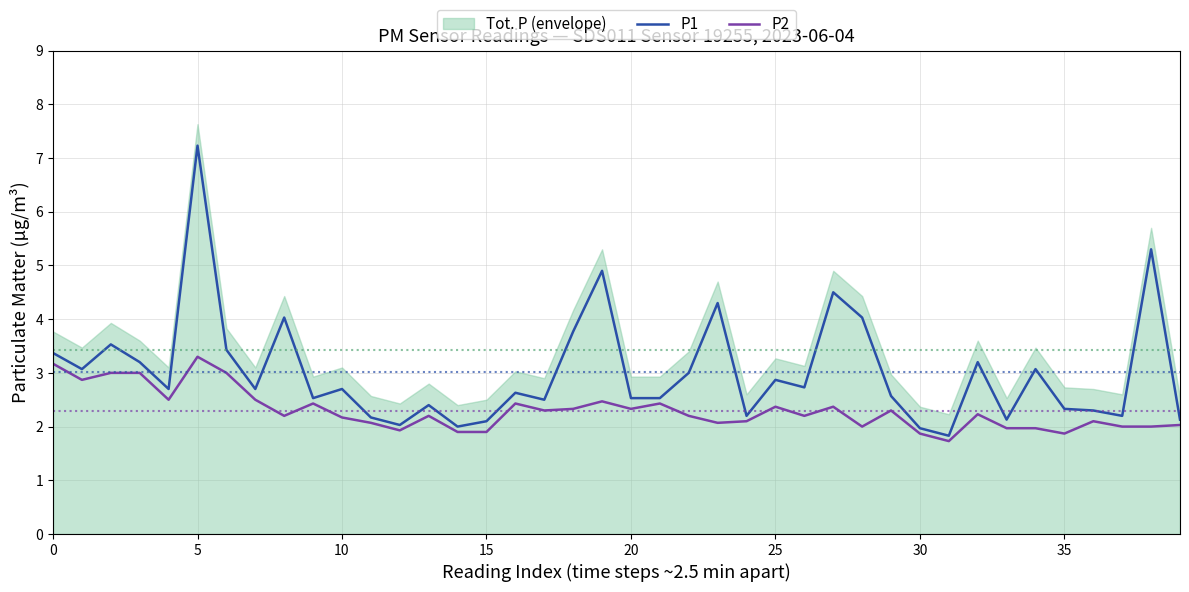

What is the minimum value for P1?

1.8